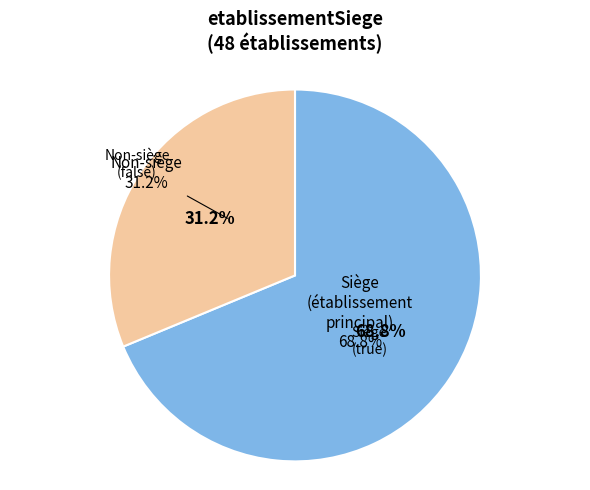

The true slice represents 84% of the pie. True or false?

False